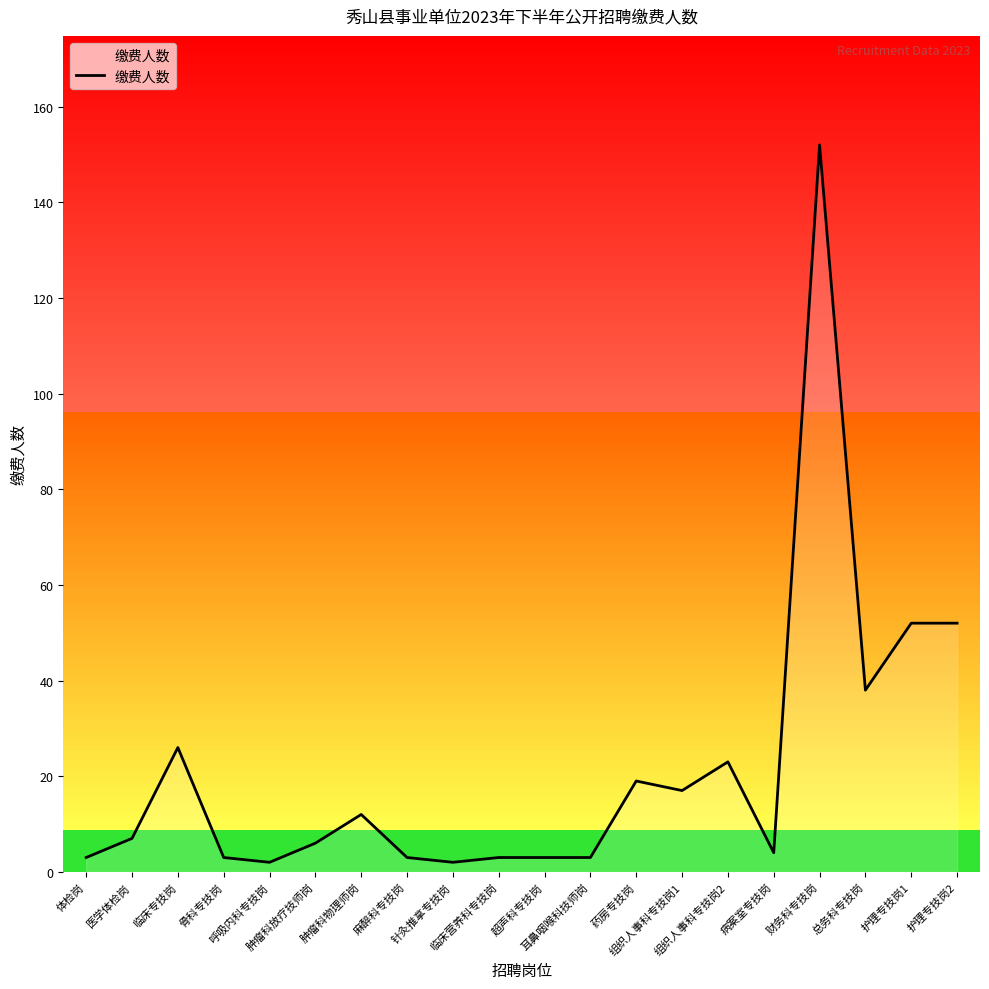

At which category does the chart reach its peak across all series?

财务科专技岗